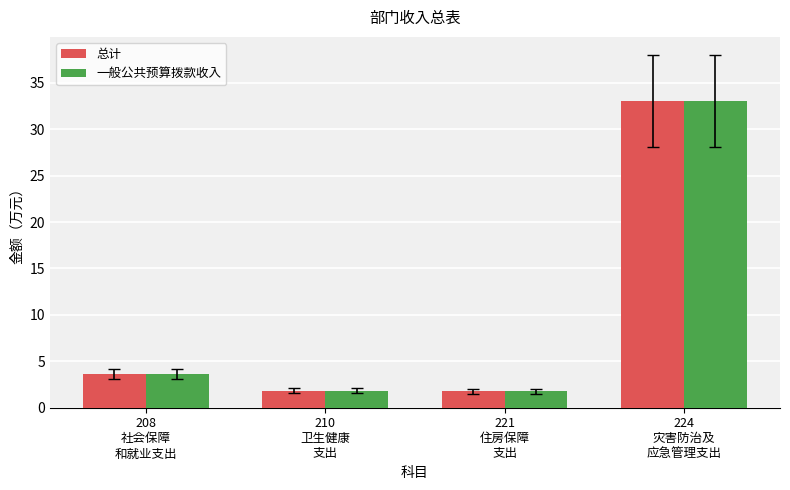

The 总计 series shows 56.0 at 224
灾害防治及
应急管理支出. True or false?

False